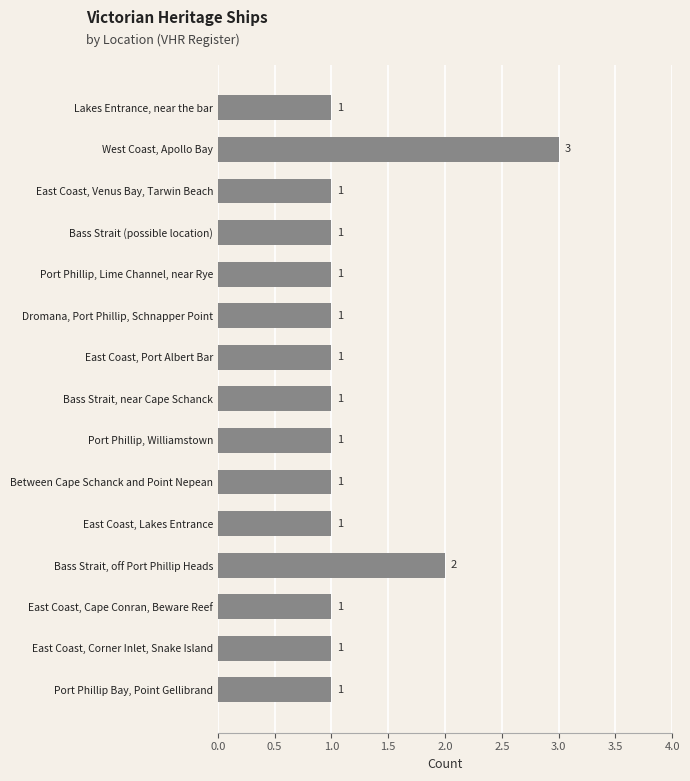

True or false: the data shows 2 at East Coast, Lakes Entrance.

False